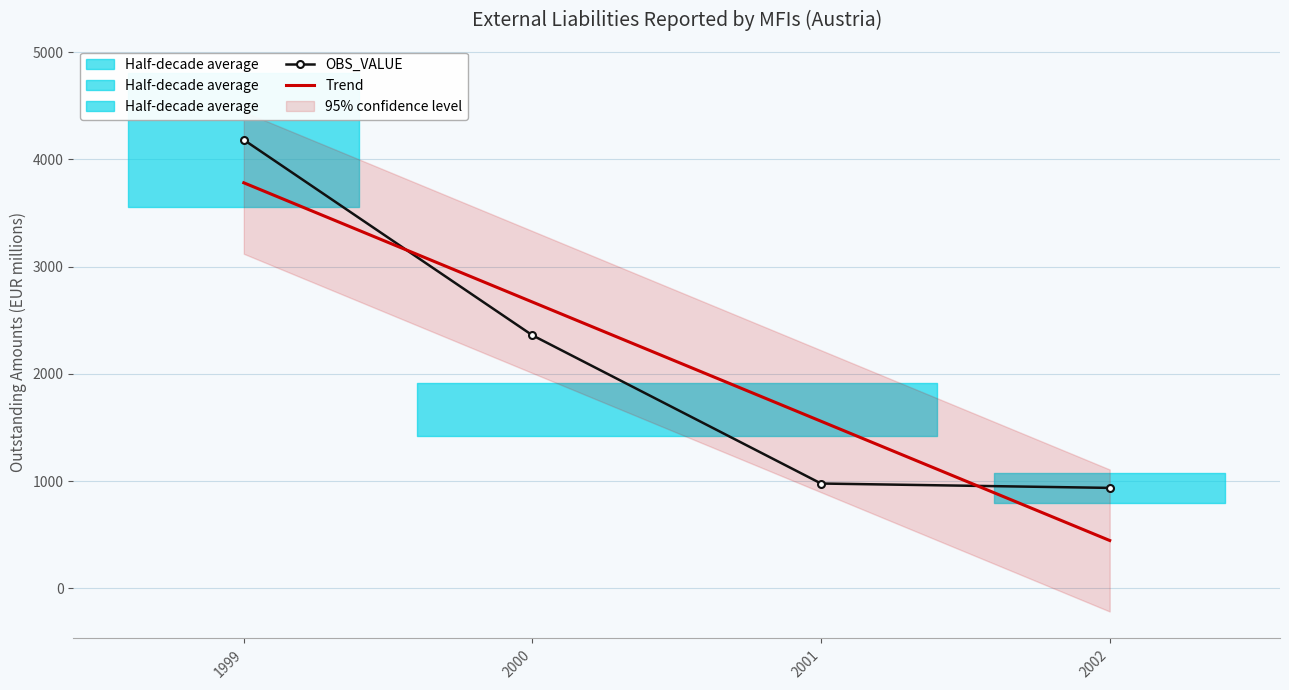

Reading left to right, what are all the values shown in this chart?

OBS_VALUE: 1999=4182.2	2000=2359.9	2001=978.2	2002=937.5
Trend: 1999=3781.9	2000=2670.3	2001=1558.7	2002=447.1